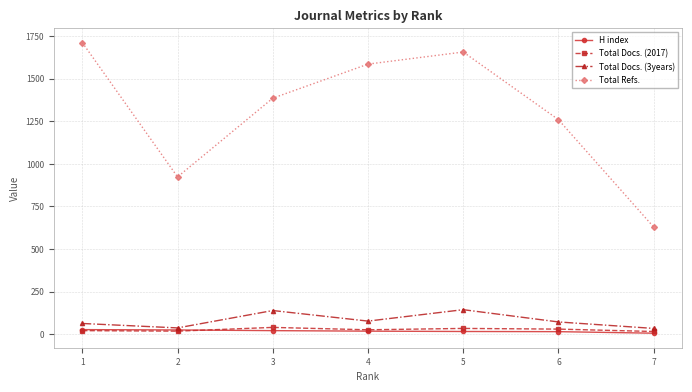

What is the difference between the maximum and second lowest values in the Total Refs. series?

788